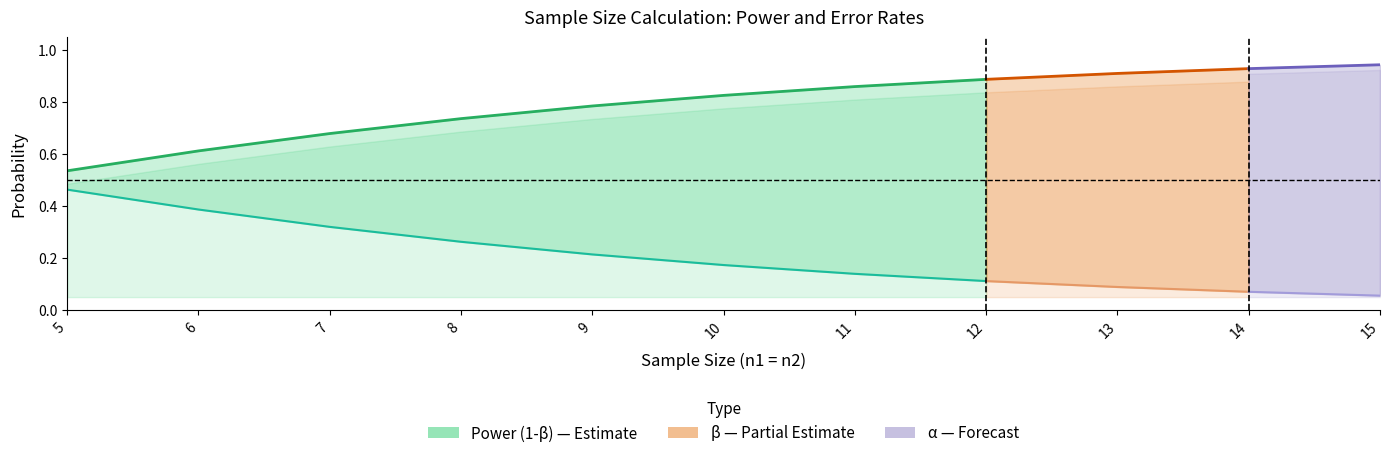

Between 8 and 6, which is larger?

8